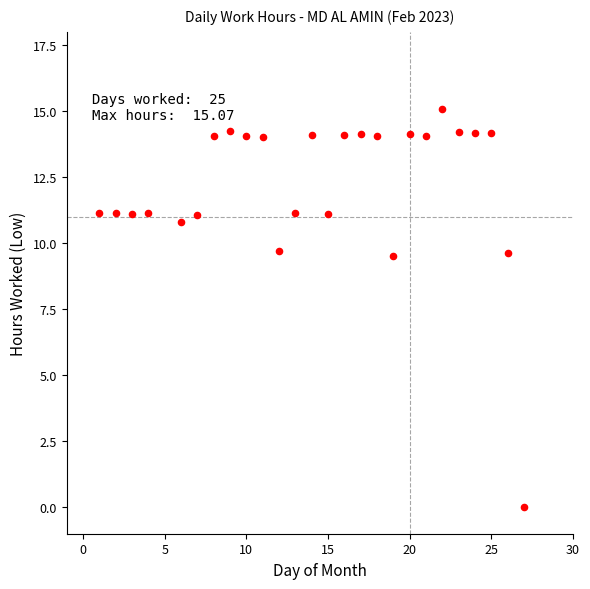

What is the range of Y values (max minus min)?

15.1